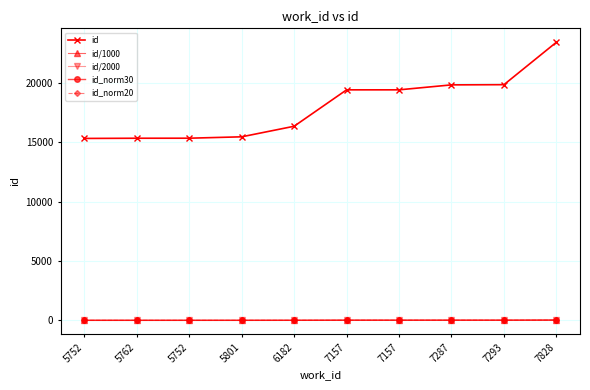

True or false: id/2000 and id intersect in this chart.

False